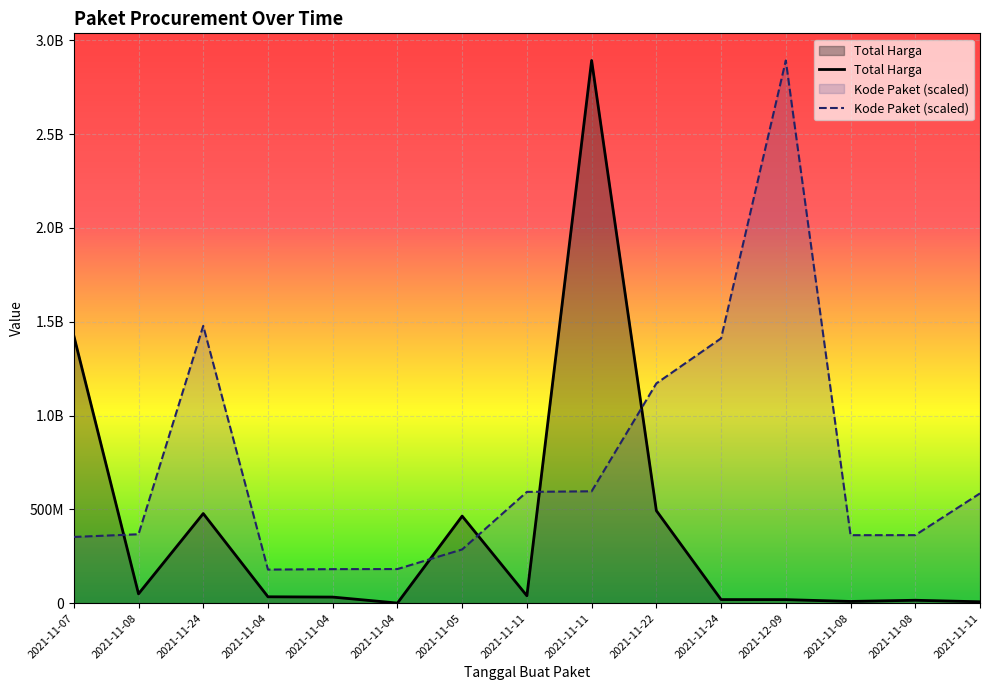

Which category has the lowest value in the Kode Paket series?

2021-11-04